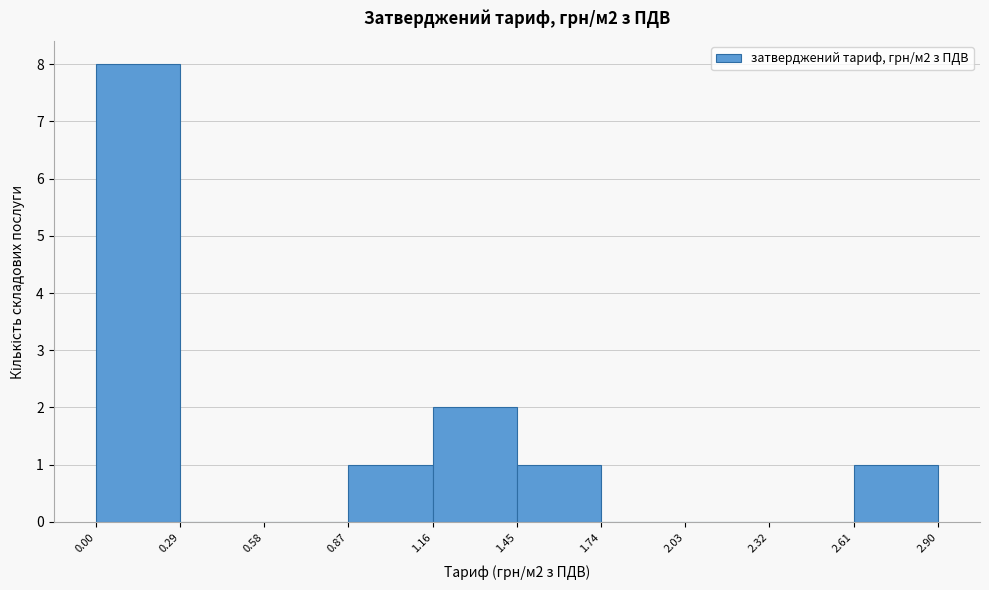

Which range on the x-axis has the tallest bar?

0.00 to 0.29